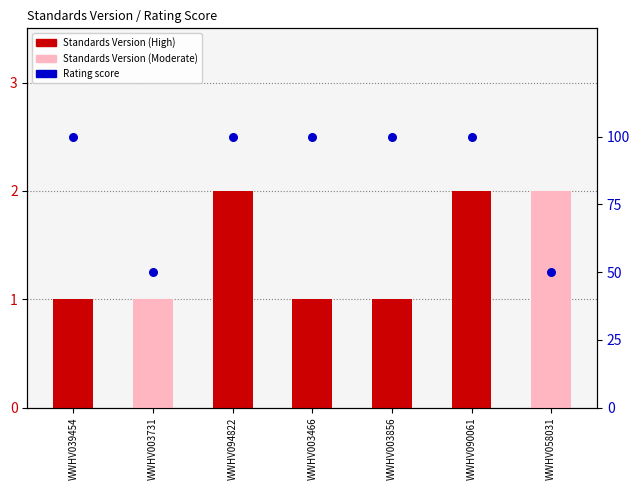

Is the value of Rating score (High=100, Moderate=50) at WWHV094822 greater than the value of Standards Version at WWHV003731?

Yes